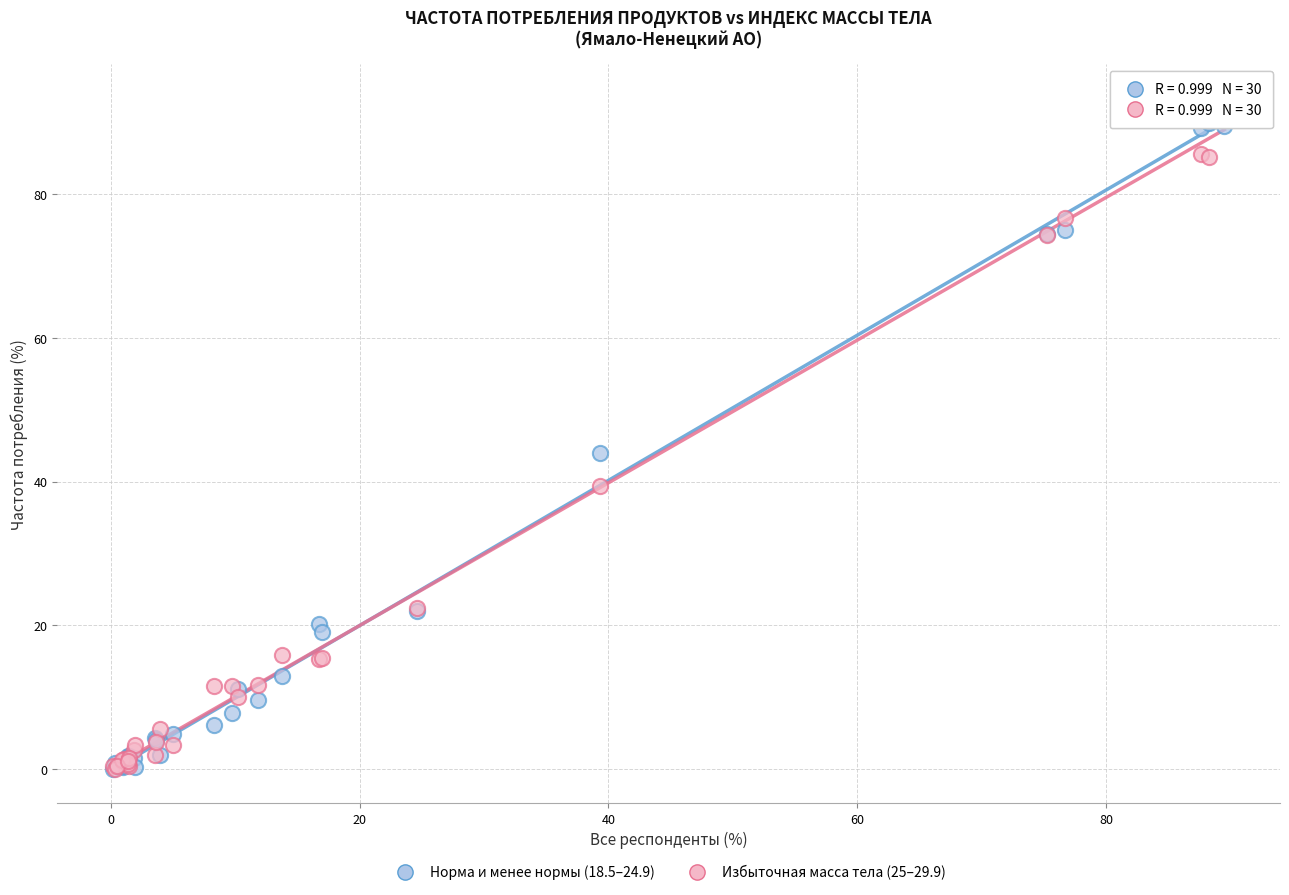

Which series has the largest Y range (max minus min)?

Избыточная масса тела (25–29.9)